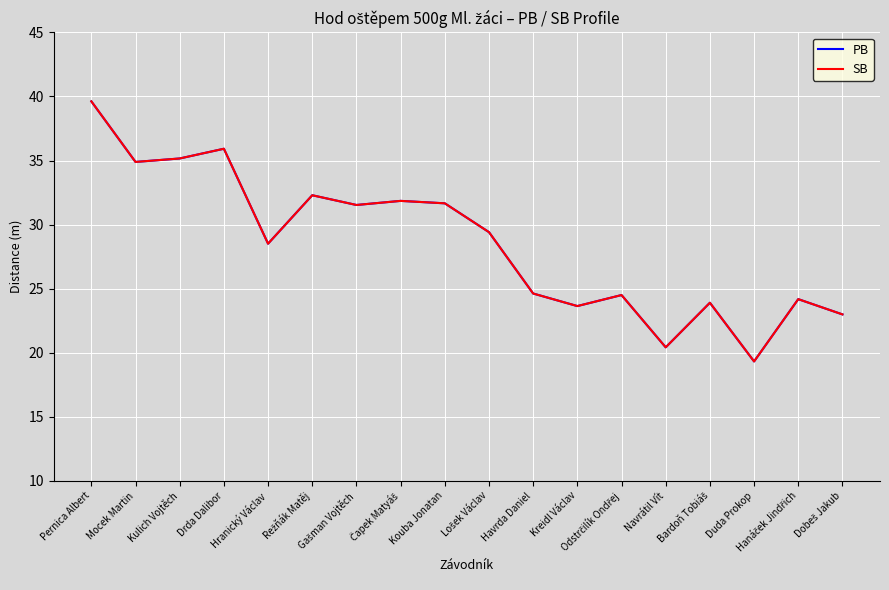

What is the sum of the PB values at Kulich Vojtěch and Pernica Albert?

74.8